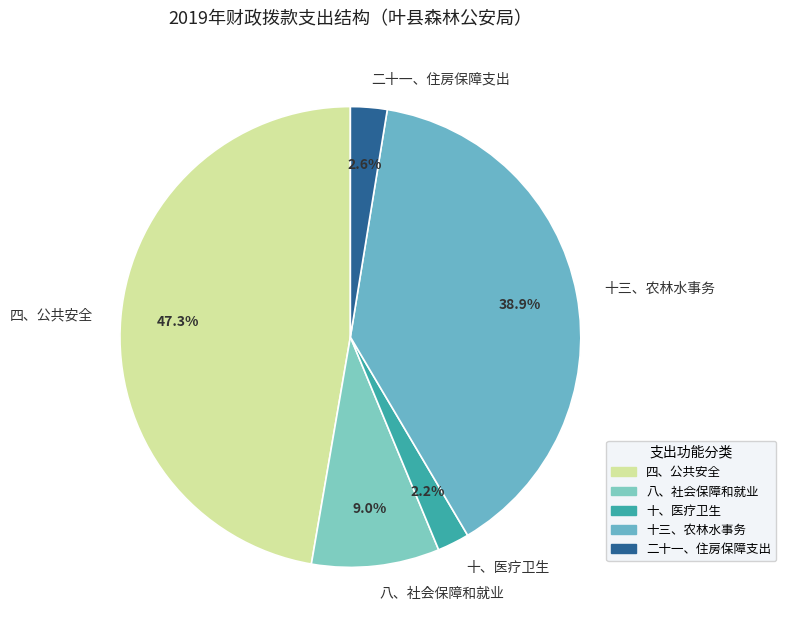

Does 四、公共安全 account for over 50% of the chart?

No